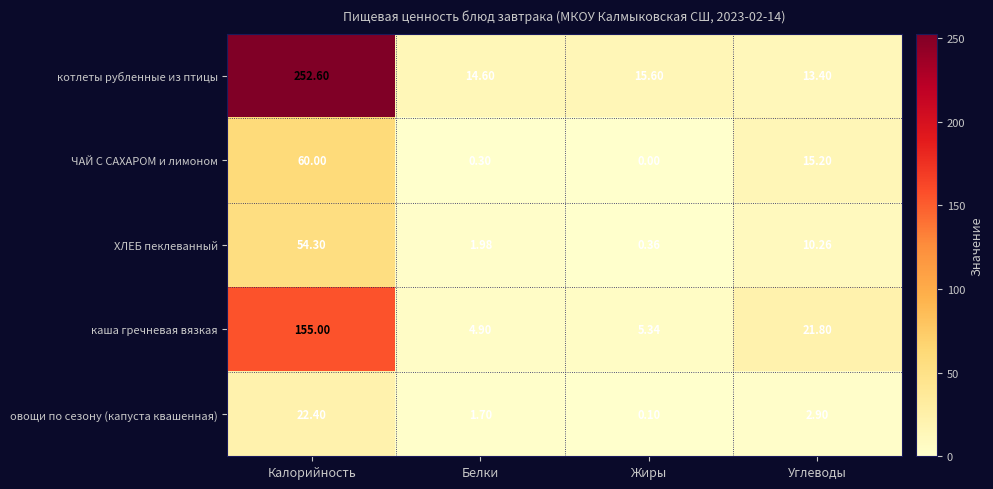

Which series has the widest spread of values?

котлеты рубленные из птицы